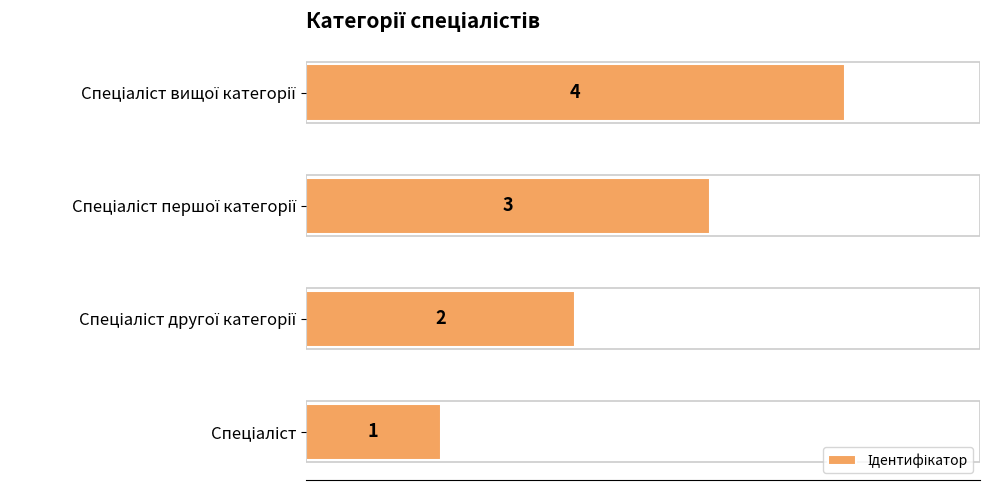

Count the values in the range 2 to 4.

3